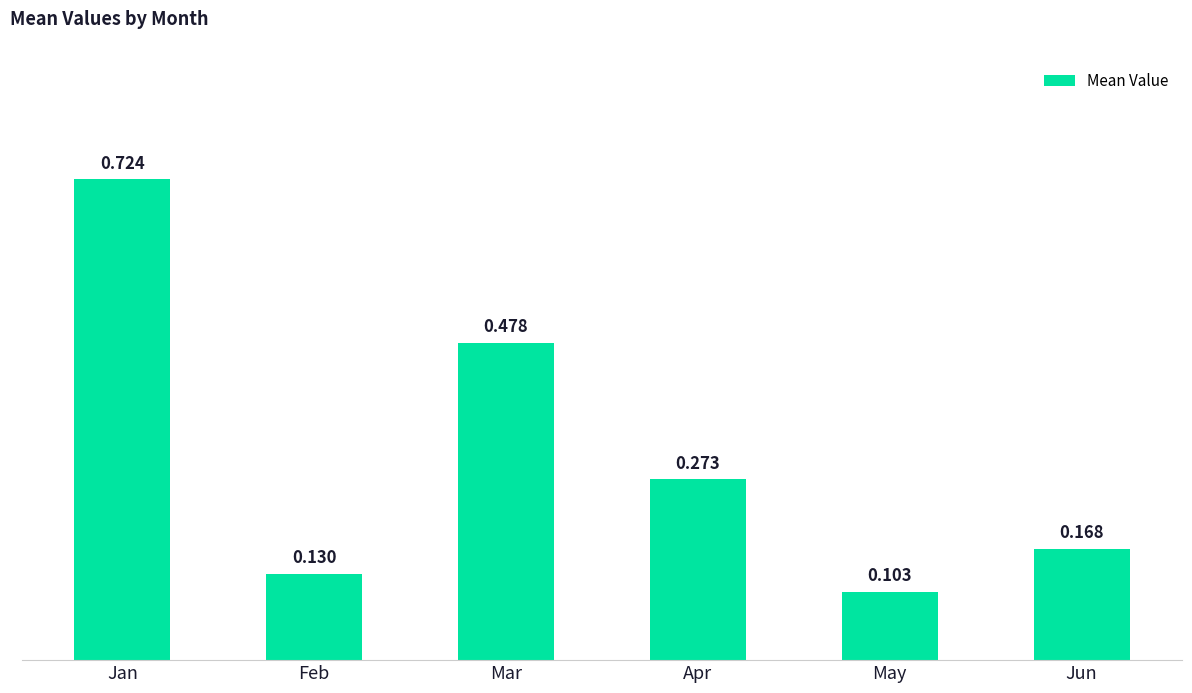

True or false: the data shows 0.4 at Jan.

False